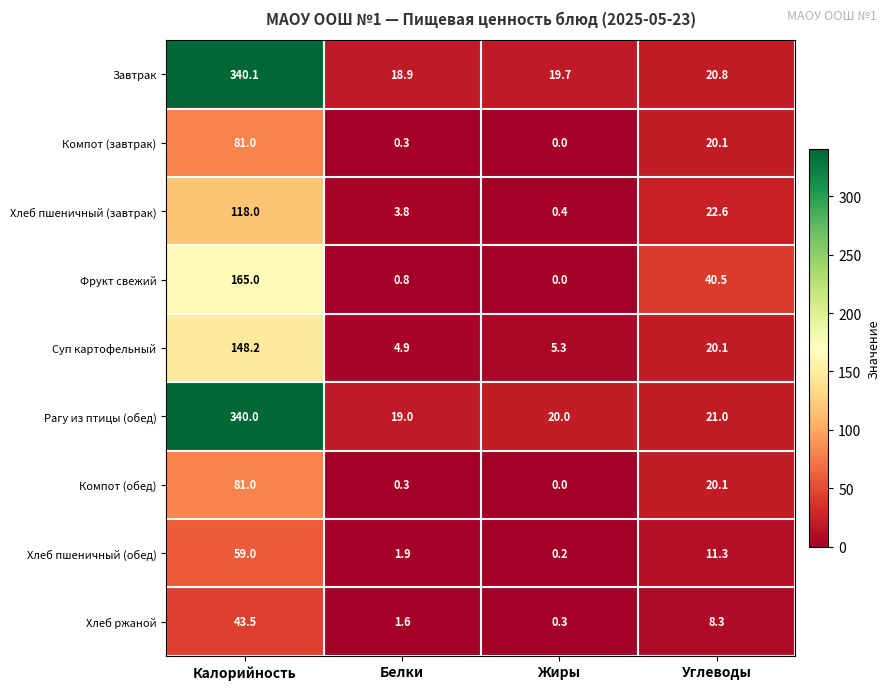

At which label does Завтрак first exceed 20?

Калорийность